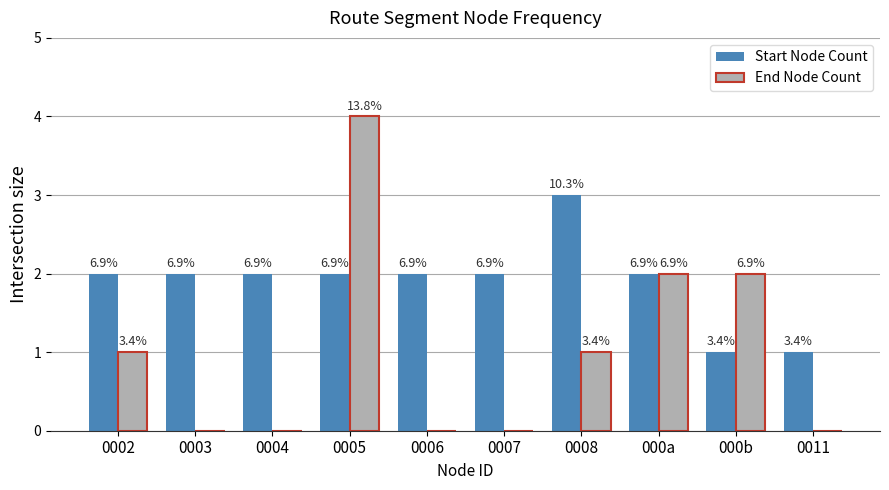

What are all the series names shown in the legend?

Start Node Count, End Node Count